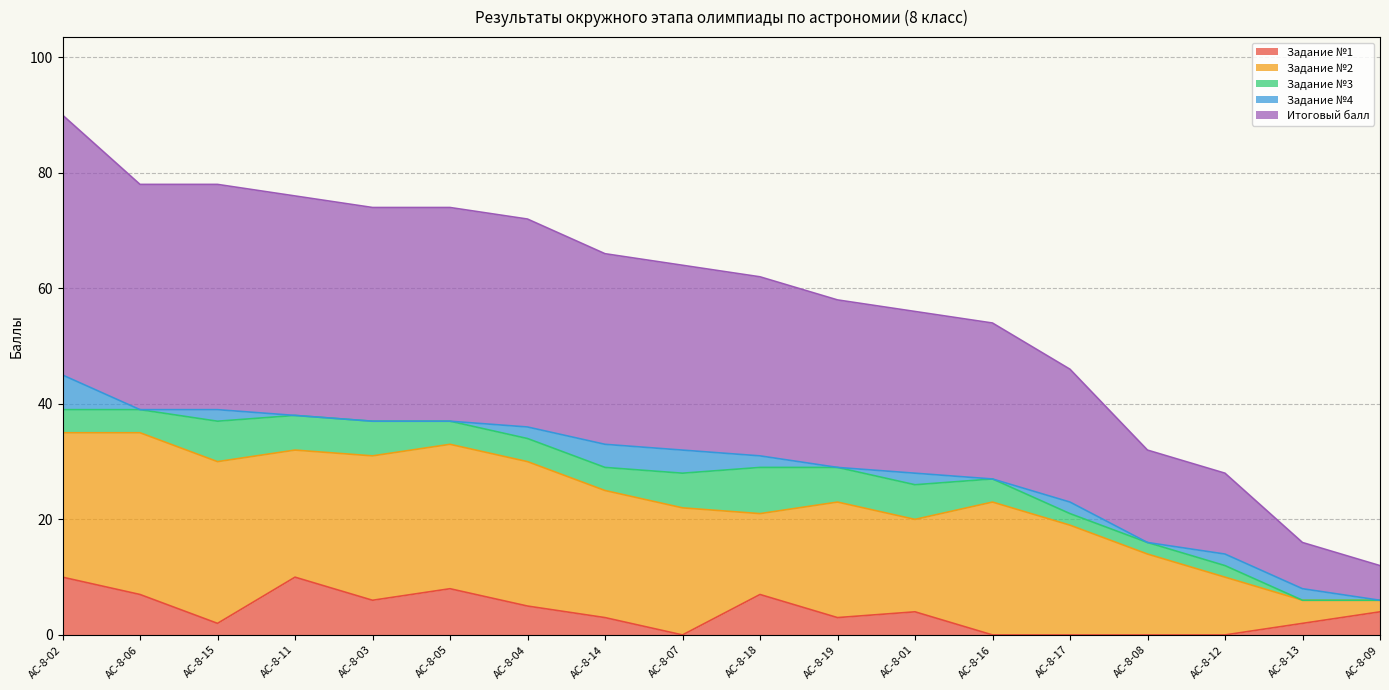

Is the value of Задание №1 at АС-8-14 greater than the value of Задание №2 at АС-8-04?

No